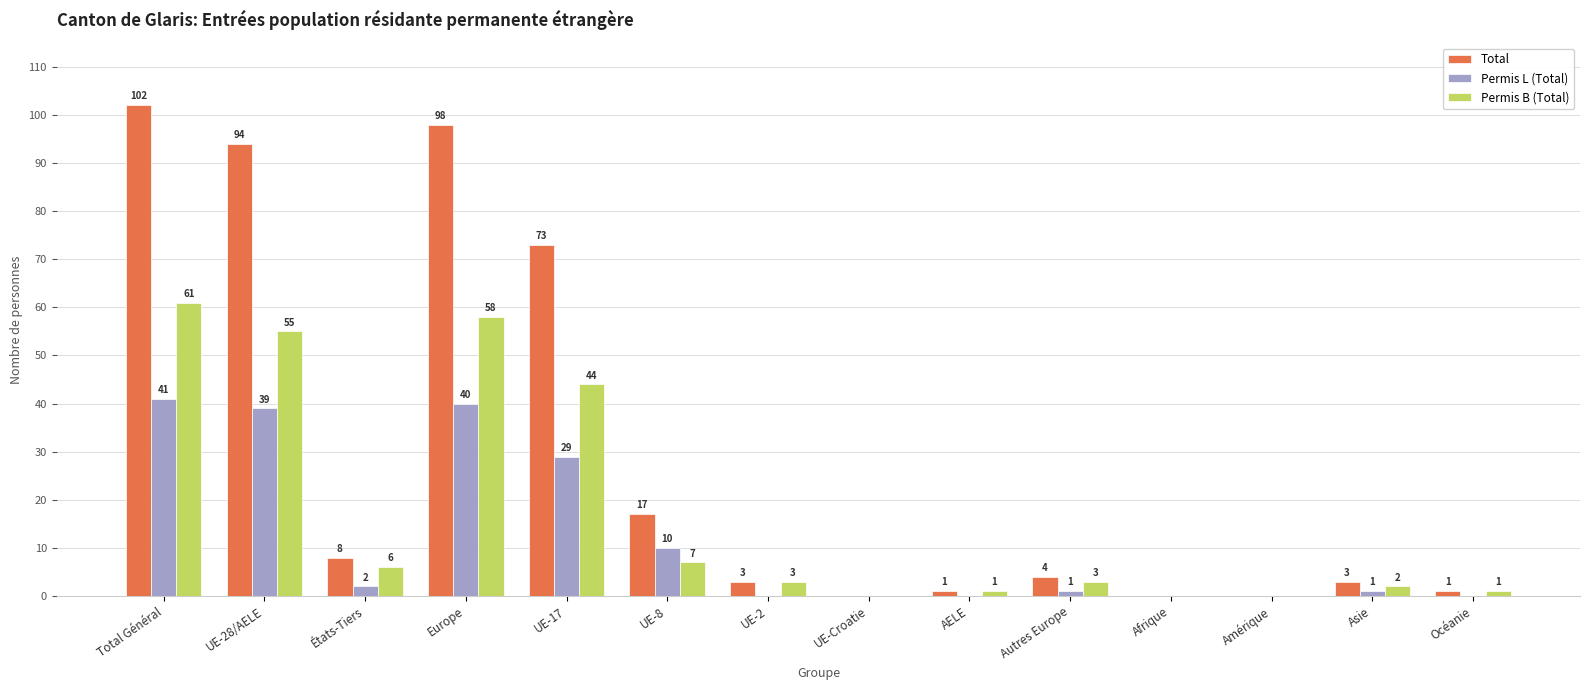

Which category has the highest value in the Permis L (Total) series?

Total Général